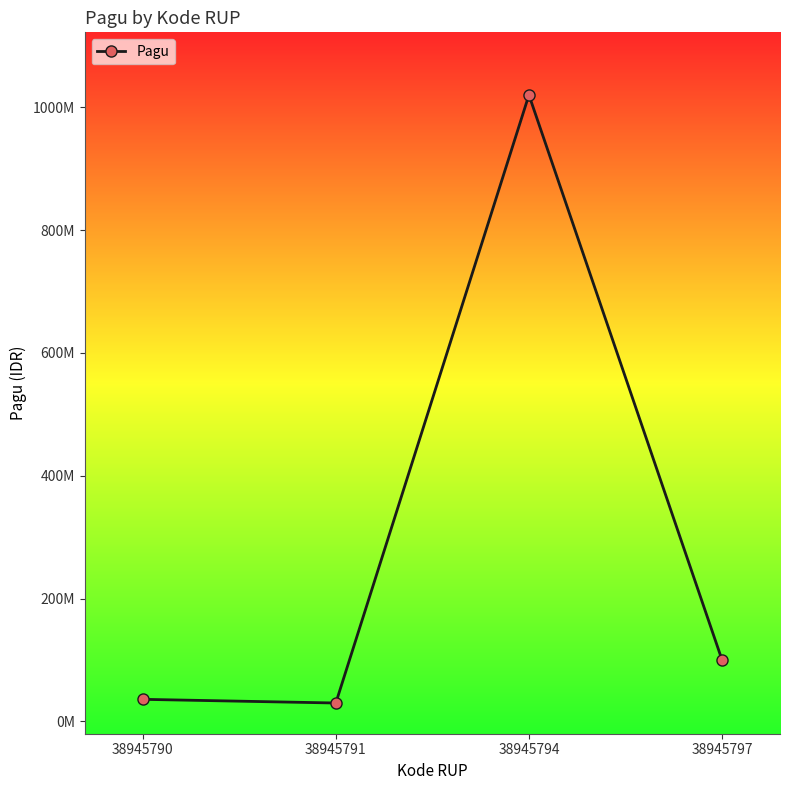

Which has a higher value, 38945797 or 38945790?

38945797